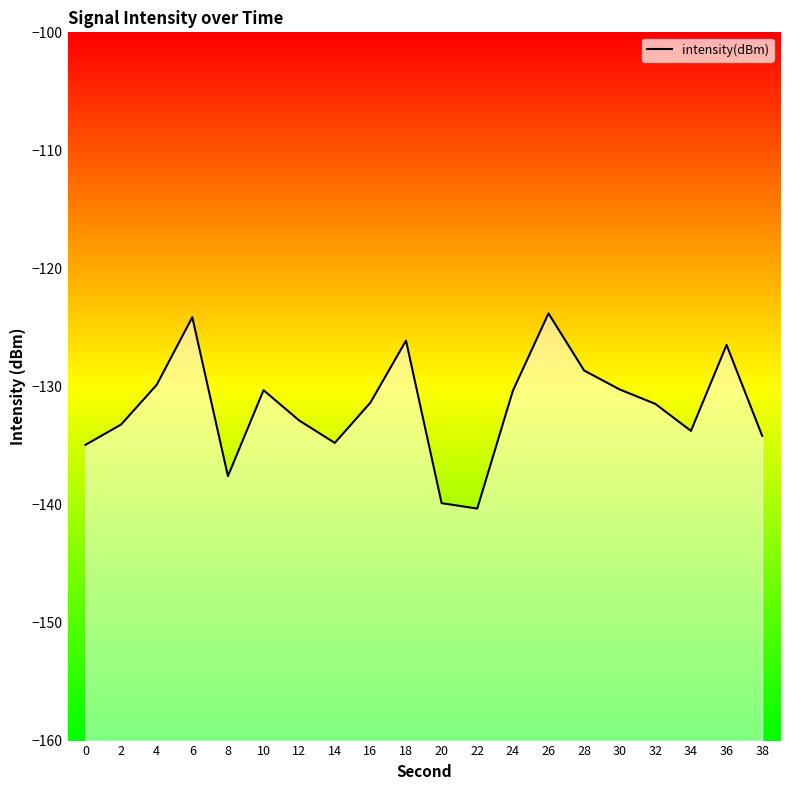

Rank the categories by value from lowest to highest.

22, 20, 8, 0, 14, 38, 34, 2, 12, 32, 16, 24, 10, 30, 4, 28, 36, 18, 6, 26